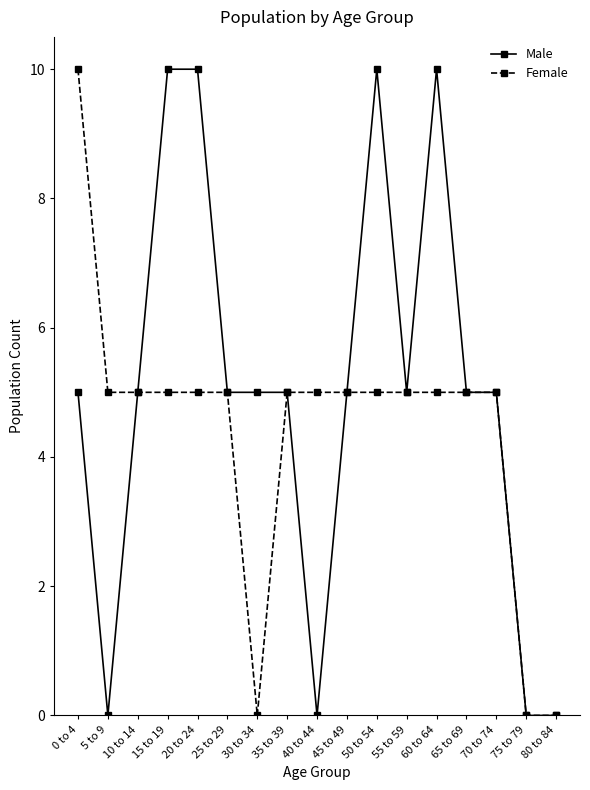

Does the chart have visible grid lines?

No